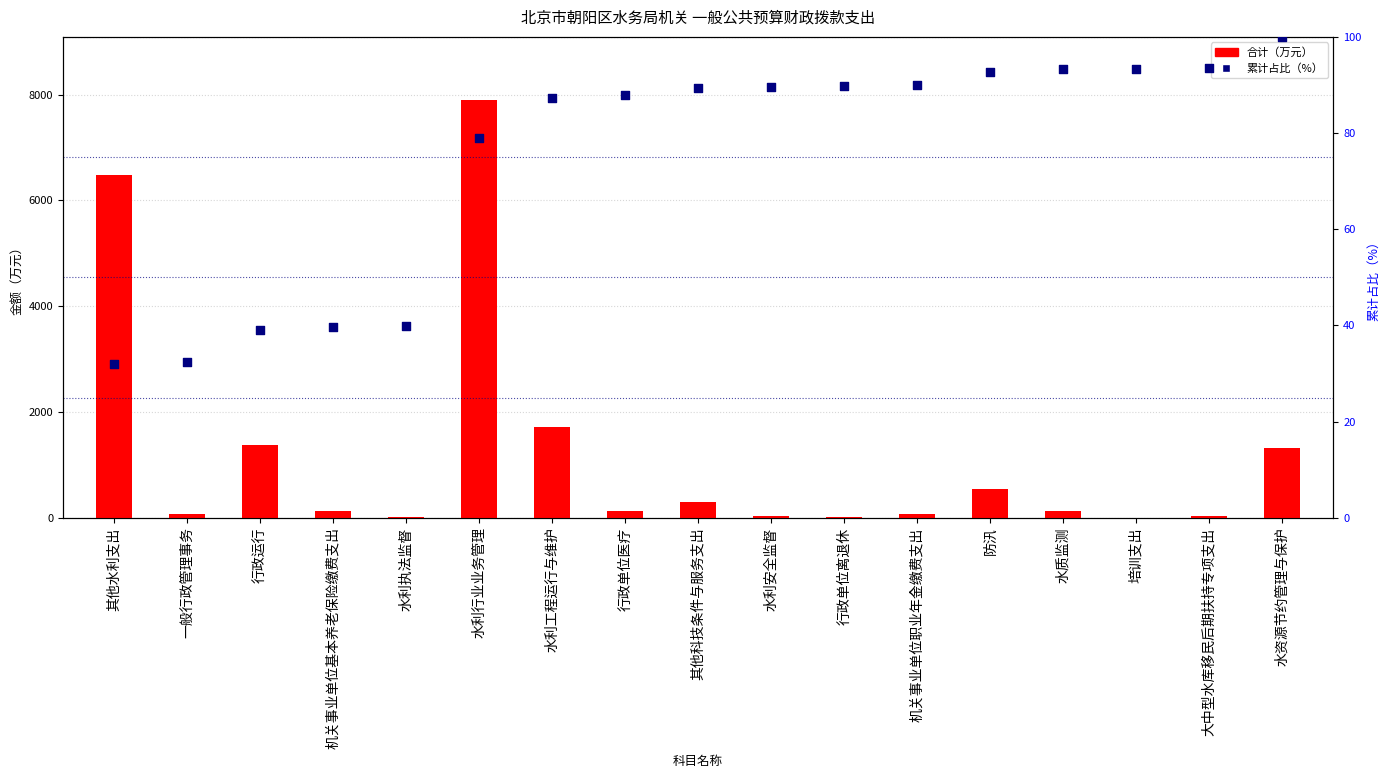

At which category is the sum across all series the highest?

水利行业业务管理